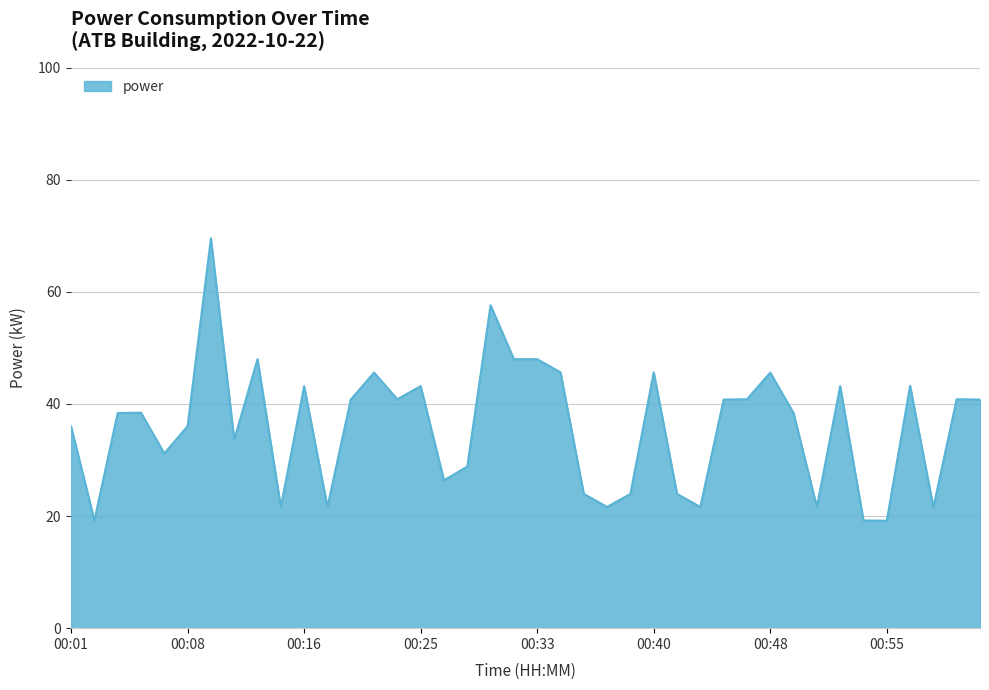

What is the smallest value displayed?

19.2